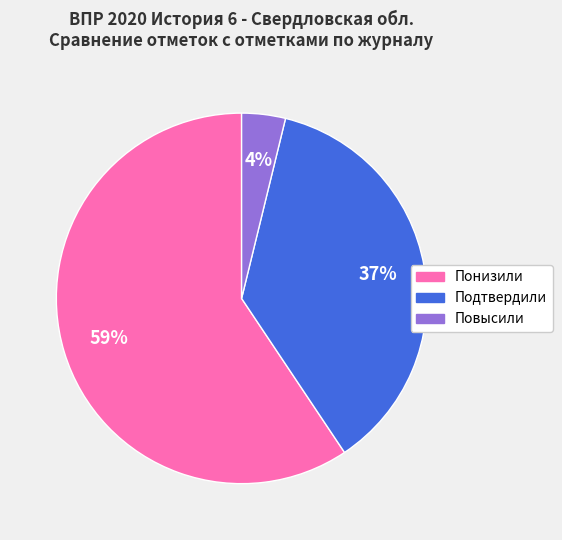

Which has a higher value, Понизили or Подтвердили?

Понизили